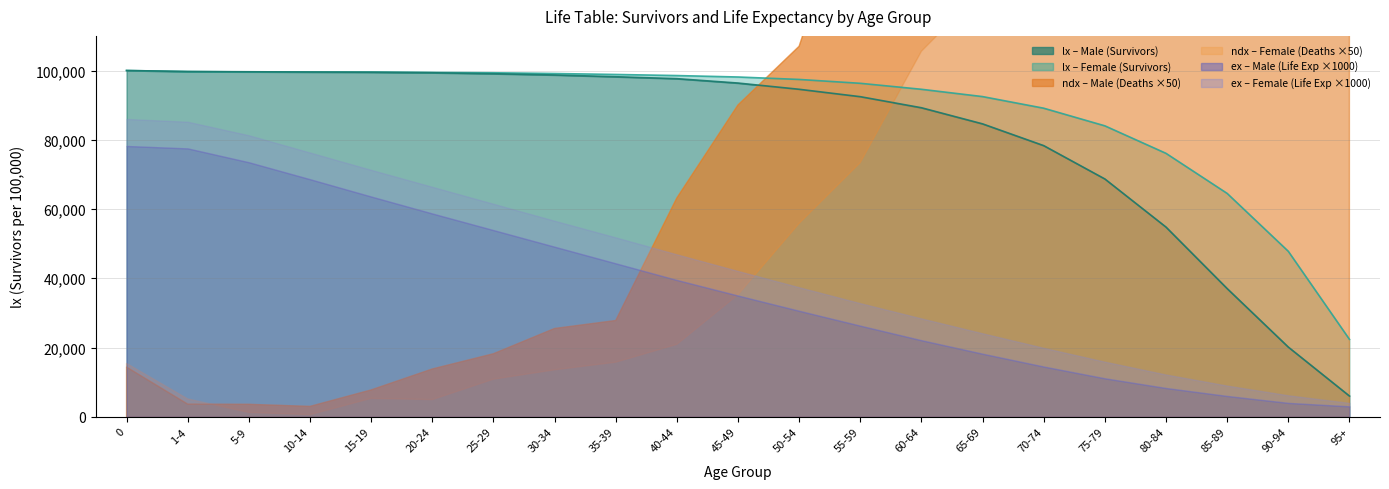

At 5-9, list the series in order from largest to smallest.

lx_male, lx_female, ex_female, ex_male, ndx_male, ndx_female